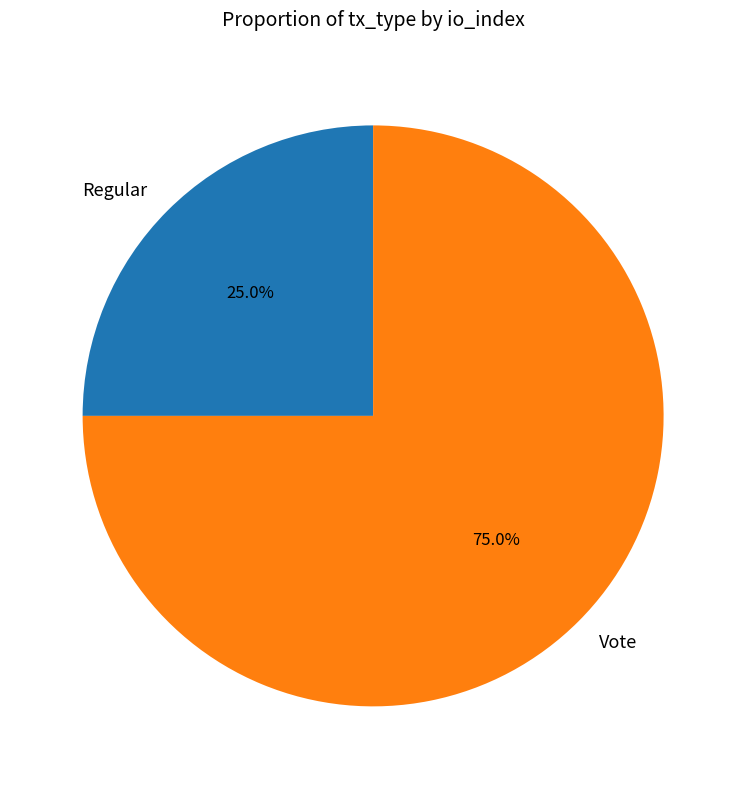

True or false: Regular accounts for 31% of the total.

False